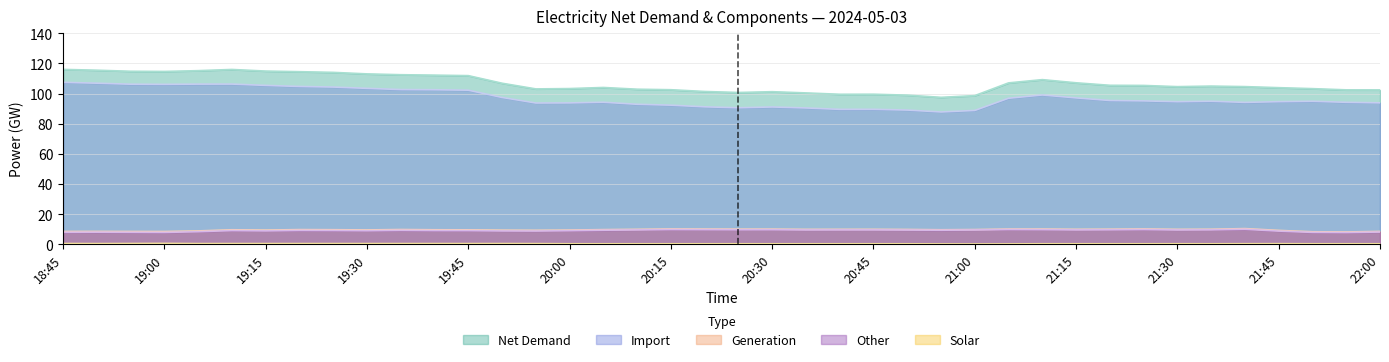

In Generation, how many points are lower than both neighbors (excluding endpoints)?

10